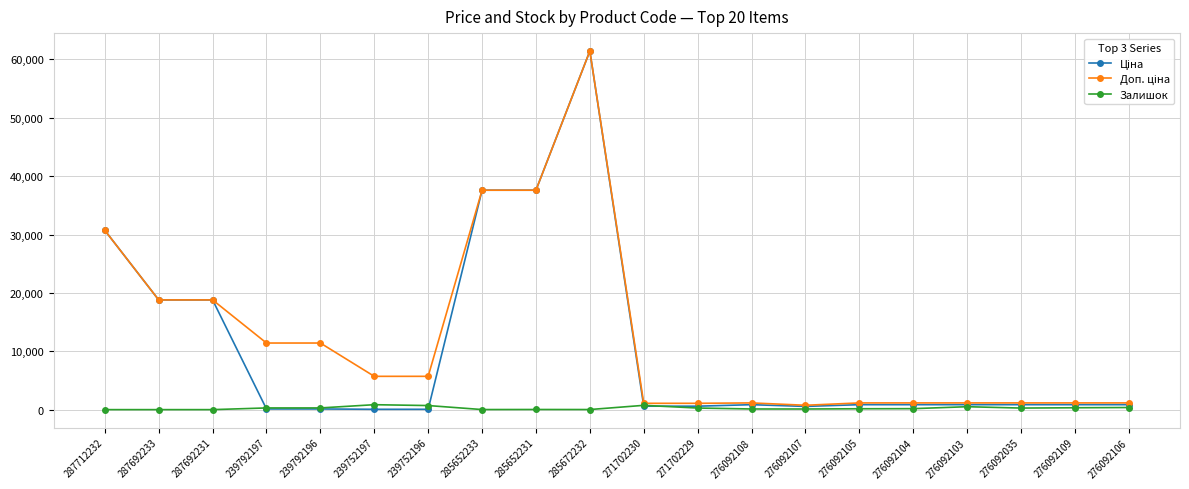

At which category is the sum across all series the highest?

285672232